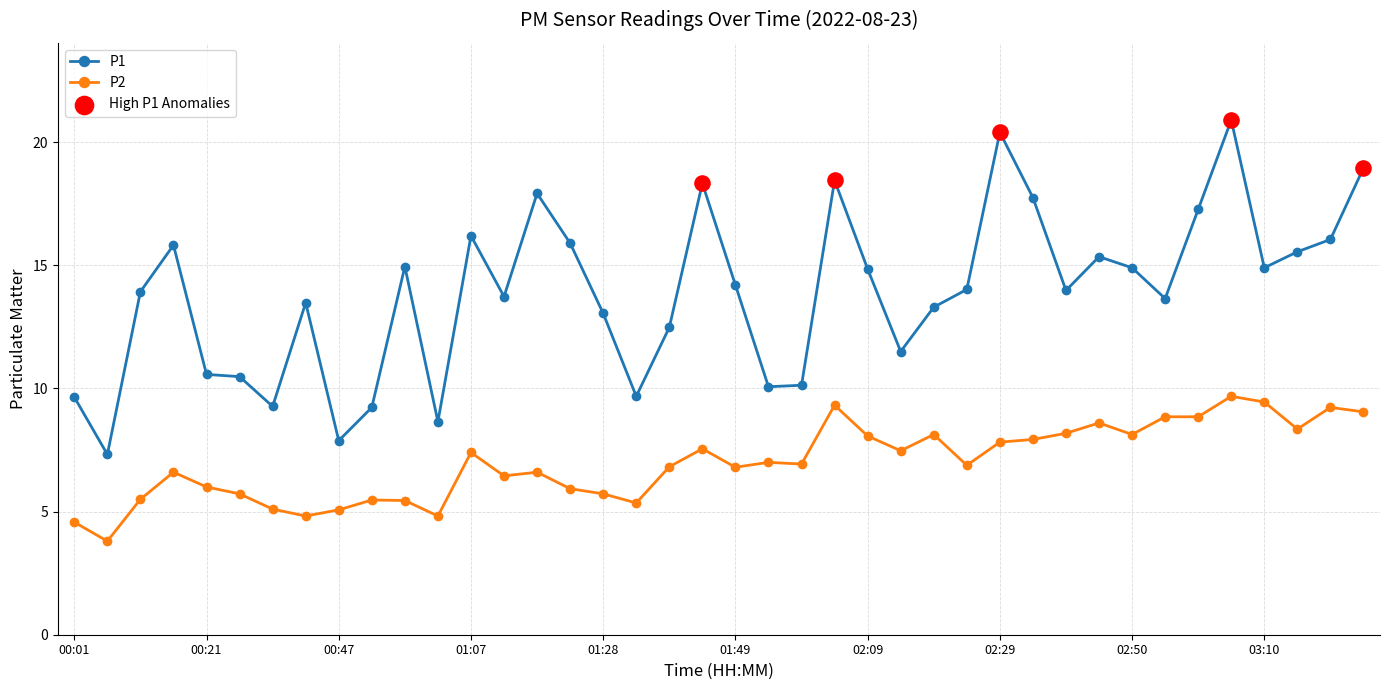

Which series has the widest spread of values?

P1